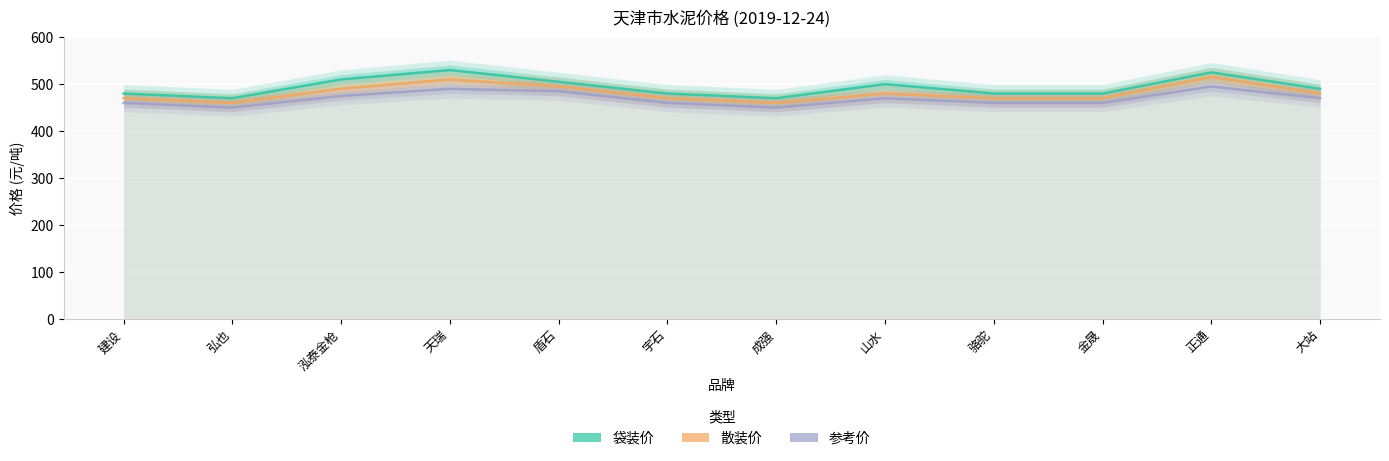

At which label does 散装价 reach its minimum?

弘也